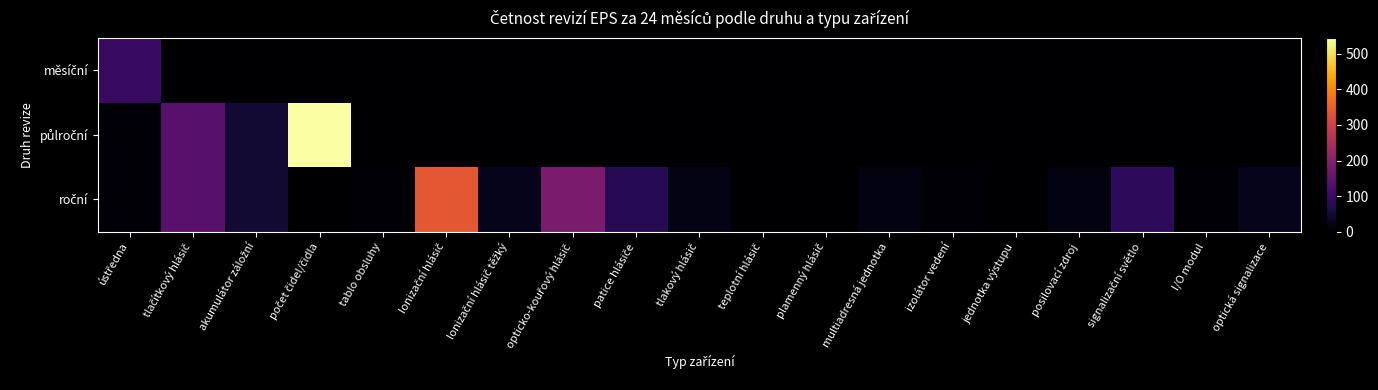

At which category is the sum across all series the highest?

počet čidel/čidla